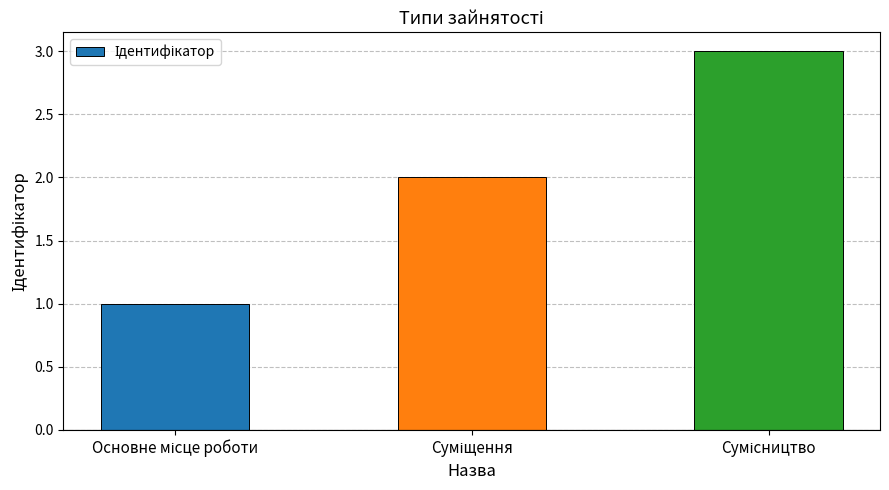

What is the difference between the maximum and second lowest values?

1